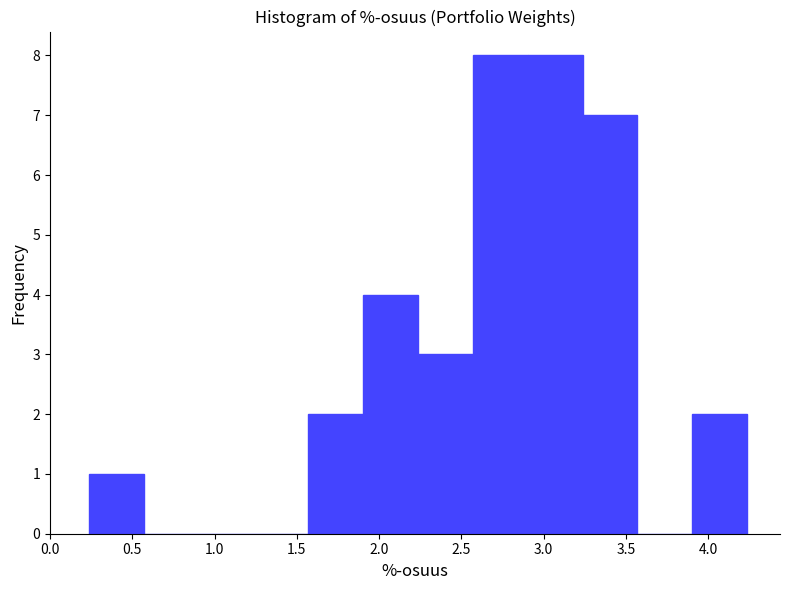

What is the height of the bar covering 0.25 to 0.55 on the x-axis? Neither the bar edges nor the heights are printed on the chart, so give them approximately, as read against the axes.

1